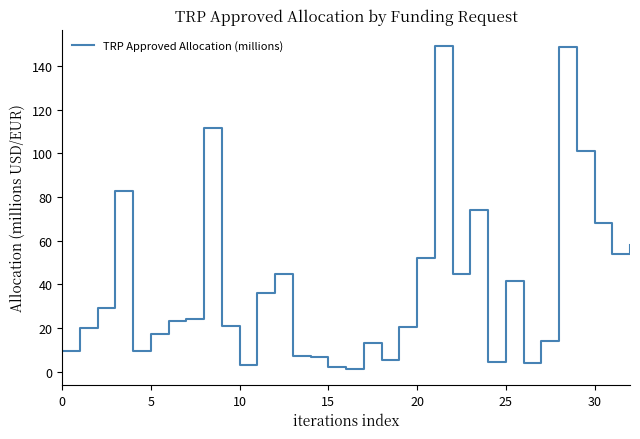

What is the greatest value displayed?

149.2